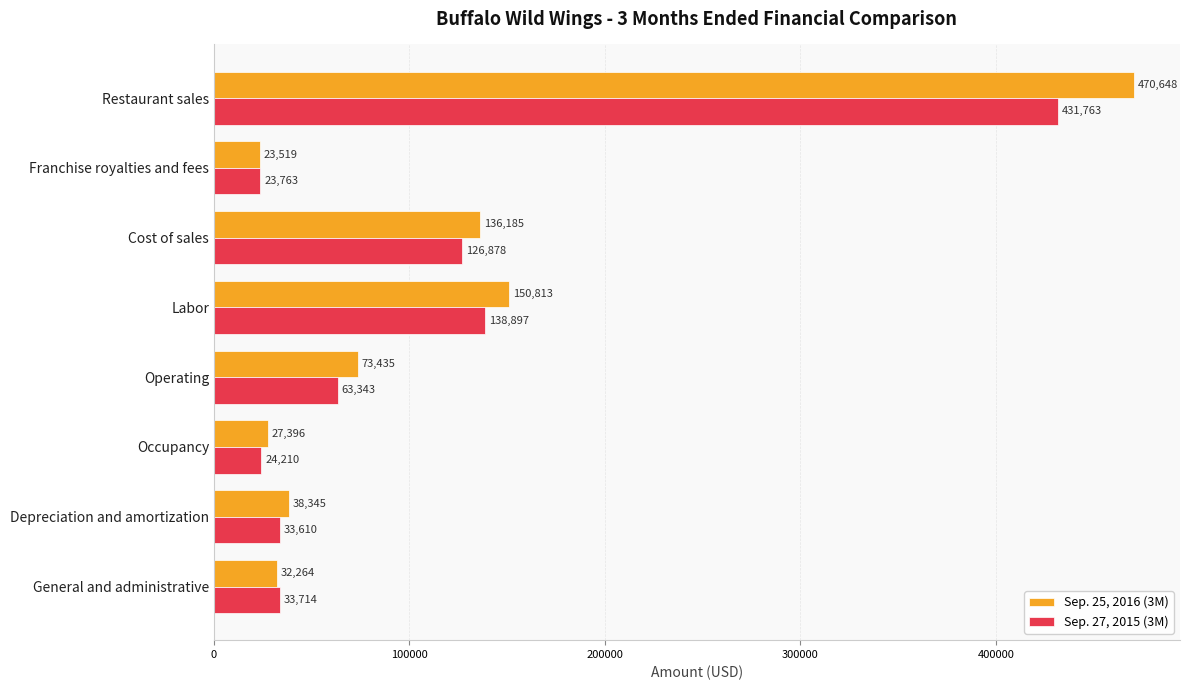

Which series has the largest range (max minus min)?

Sep. 25, 2016 (3M)